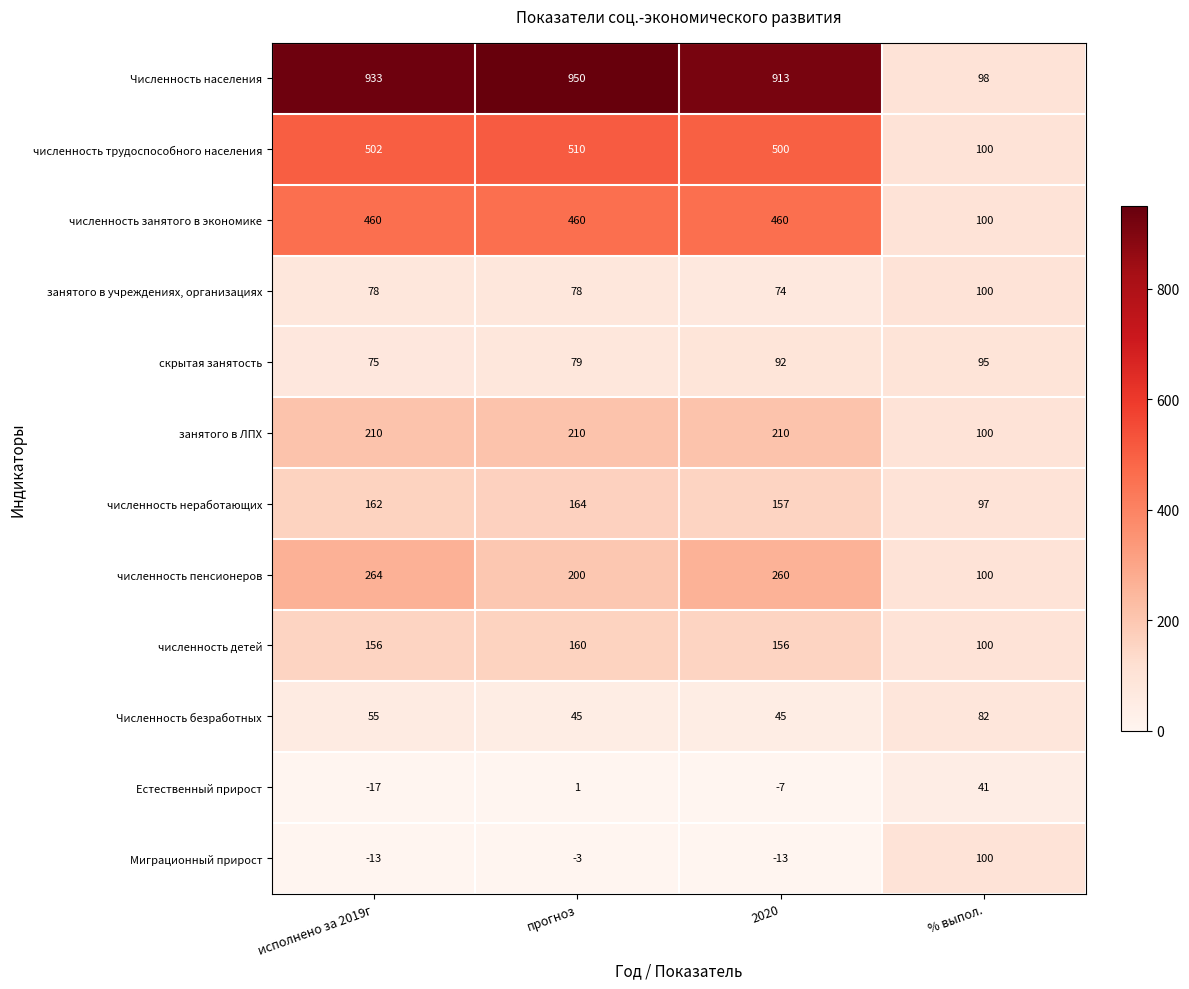

What is the greatest value displayed?

950